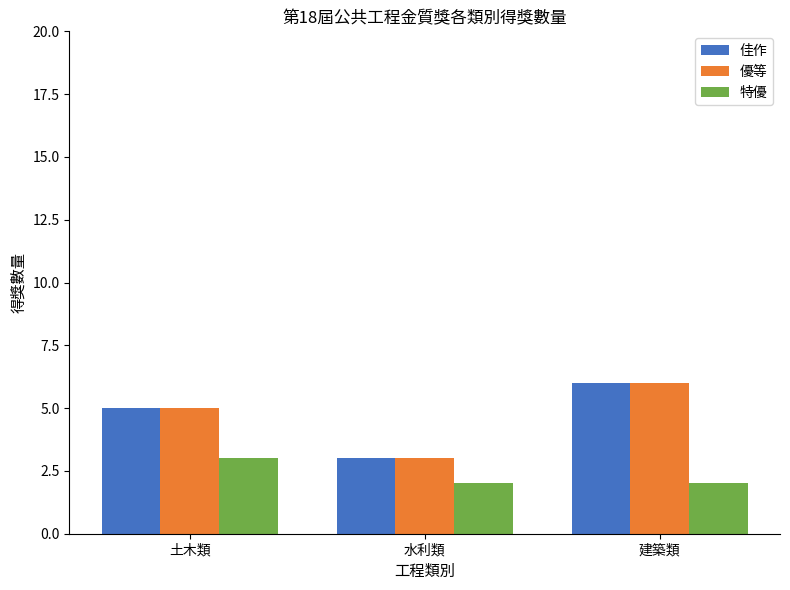

Is the value of 佳作 at 建築類 greater than the value of 特優 at 水利類?

Yes